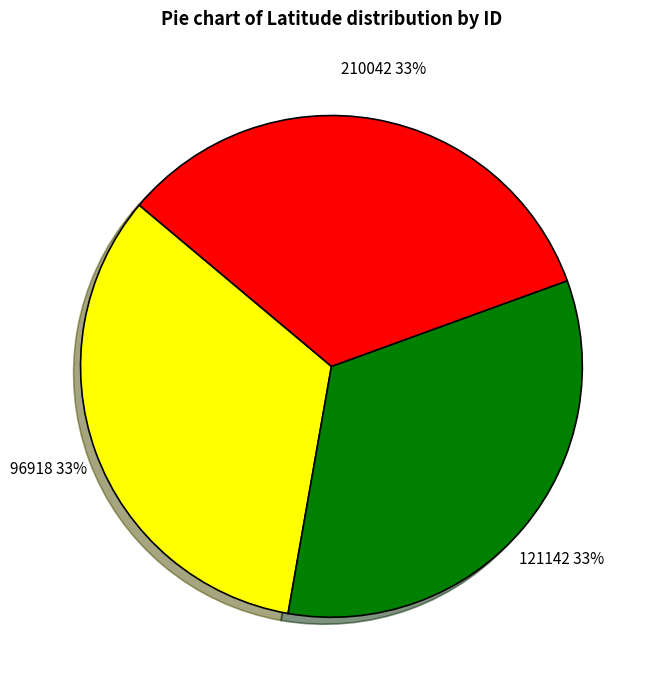

To the nearest percent, what is the average slice percentage?

33%